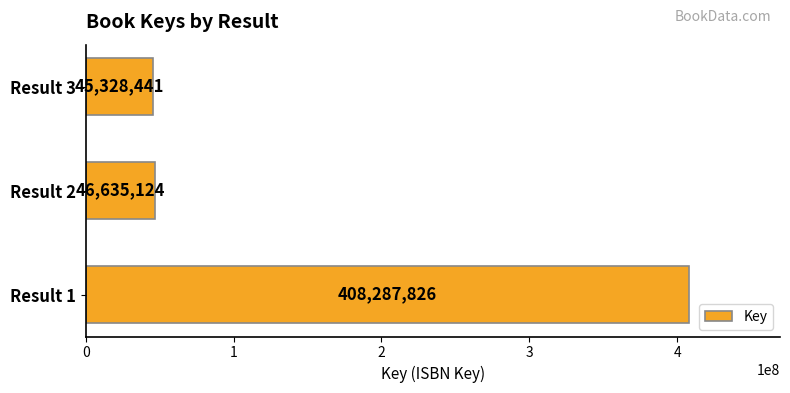

Does the chart contain stacked bars?

No